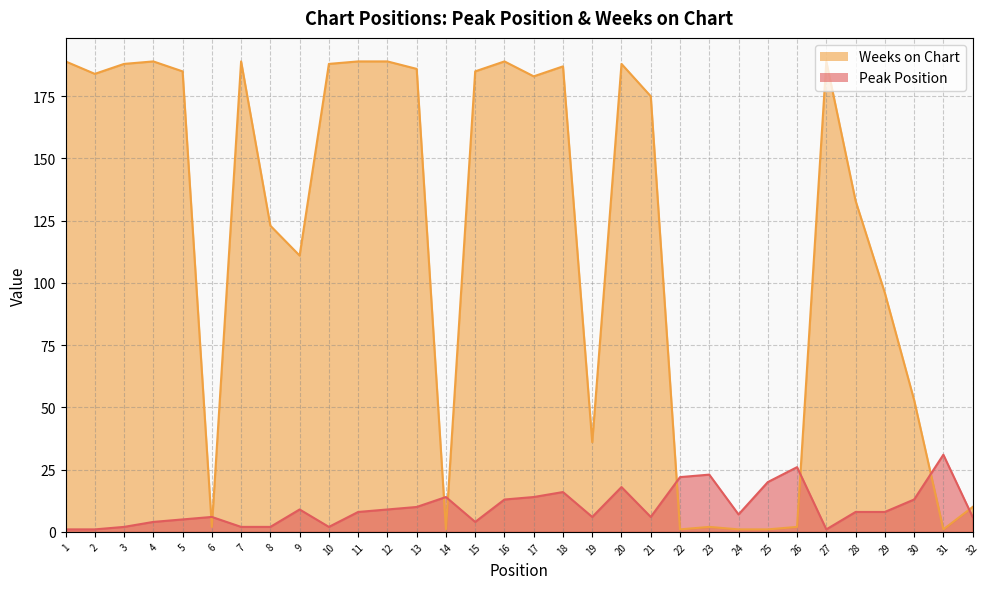

Reading left to right, extract all data points from this chart.

Peak Position: 1	1	2	4	5	6	2	2	9	2	8	9	10	14	4	13	14	16	6	18	6	22	23	7	20	26	1	8	8	13	31	6
Weeks on Chart: 189	184	188	189	185	2	189	123	111	188	189	189	186	1	185	189	183	187	36	188	175	1	2	1	1	2	189	133	96	53	1	10